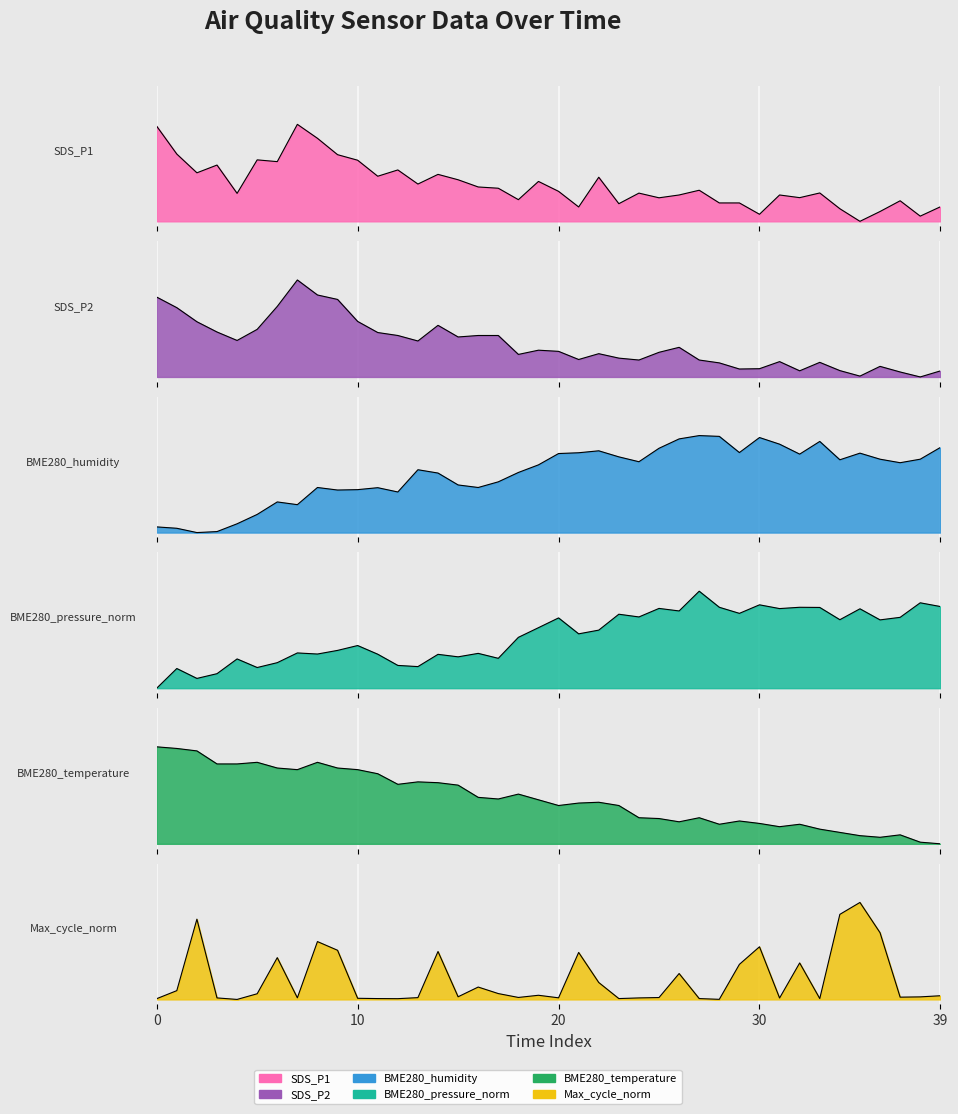

What is the sum of all BME280_pressure_norm values?

21.7